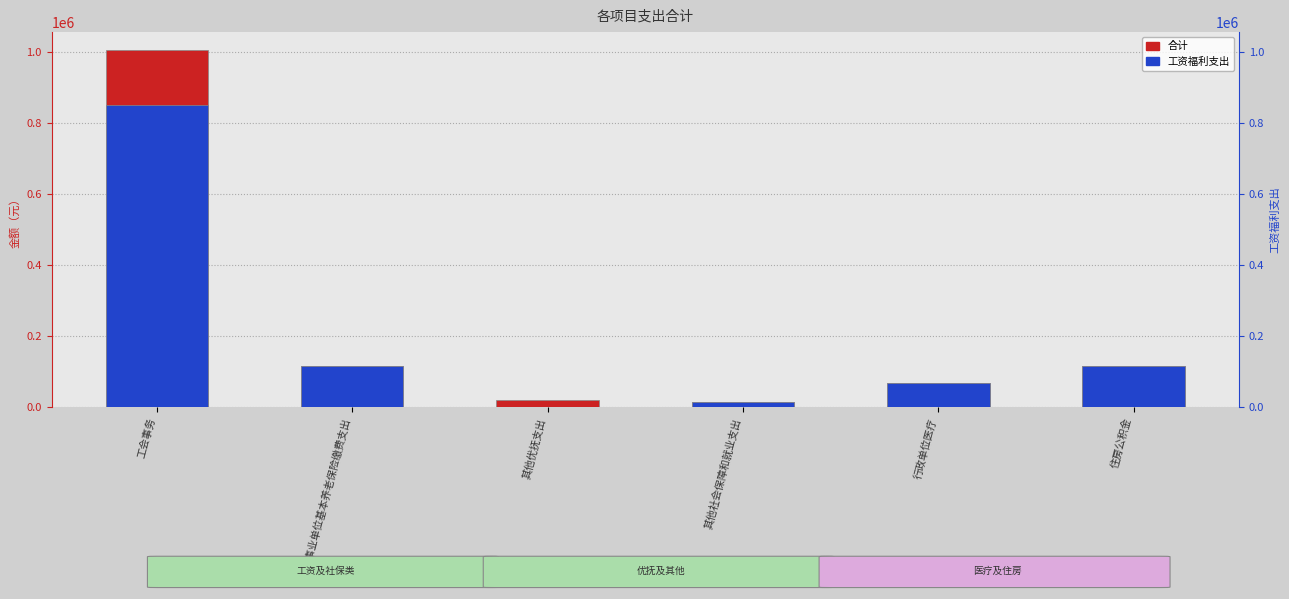

Reading left to right, extract all data points from this chart.

合计: 工会事务=1006977.6	机关事业单位基本养老保险缴费支出=114961.3	其他优抚支出=21240.0	其他社会保障和就业支出=15045.9	行政单位医疗=67519.7	住房公积金=115353.0
工资福利支出: 工会事务=850951.0	机关事业单位基本养老保险缴费支出=114961.3	其他优抚支出=0.0	其他社会保障和就业支出=15045.9	行政单位医疗=67519.7	住房公积金=115353.0